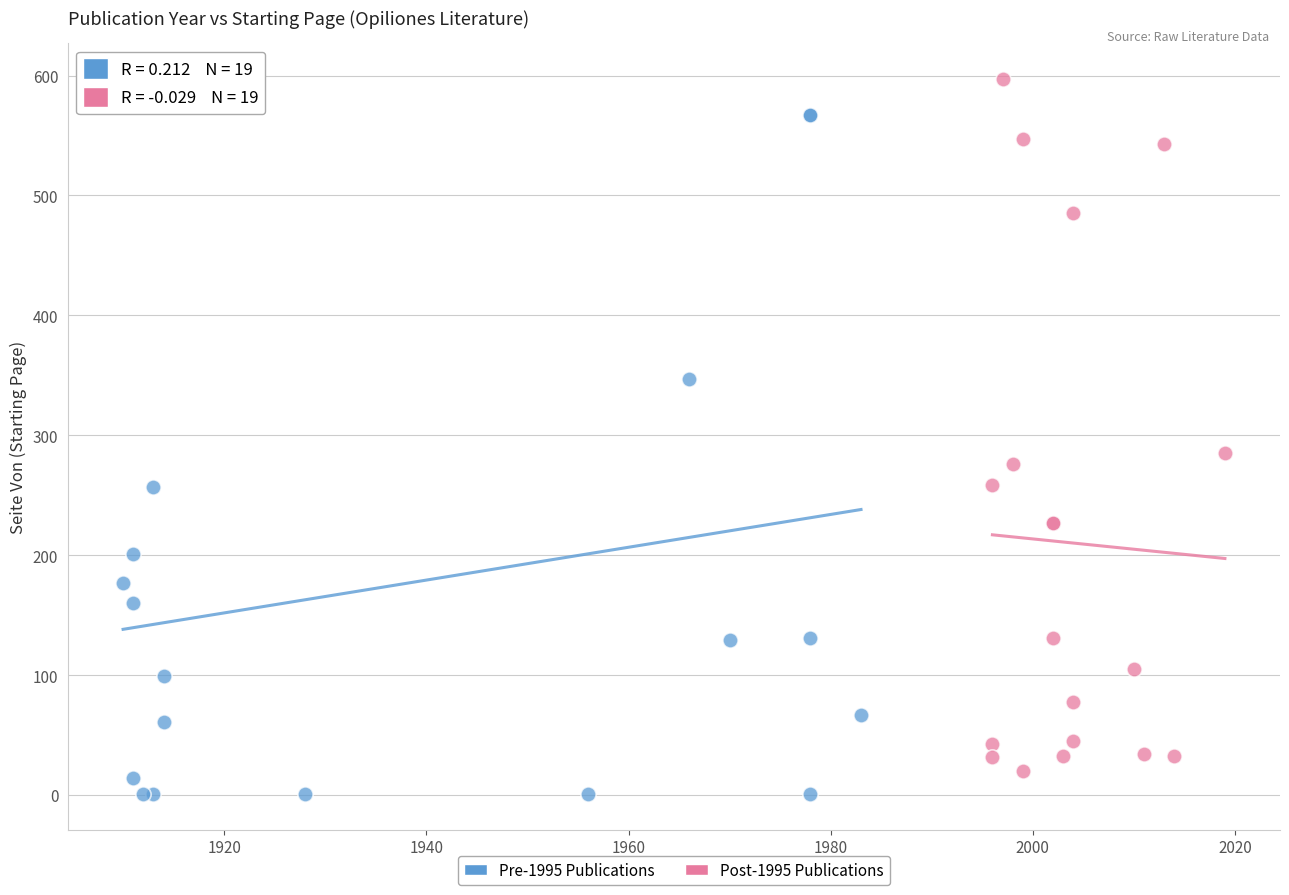

What are all the series names shown in the legend?

Pre-1995 Publications, Post-1995 Publications